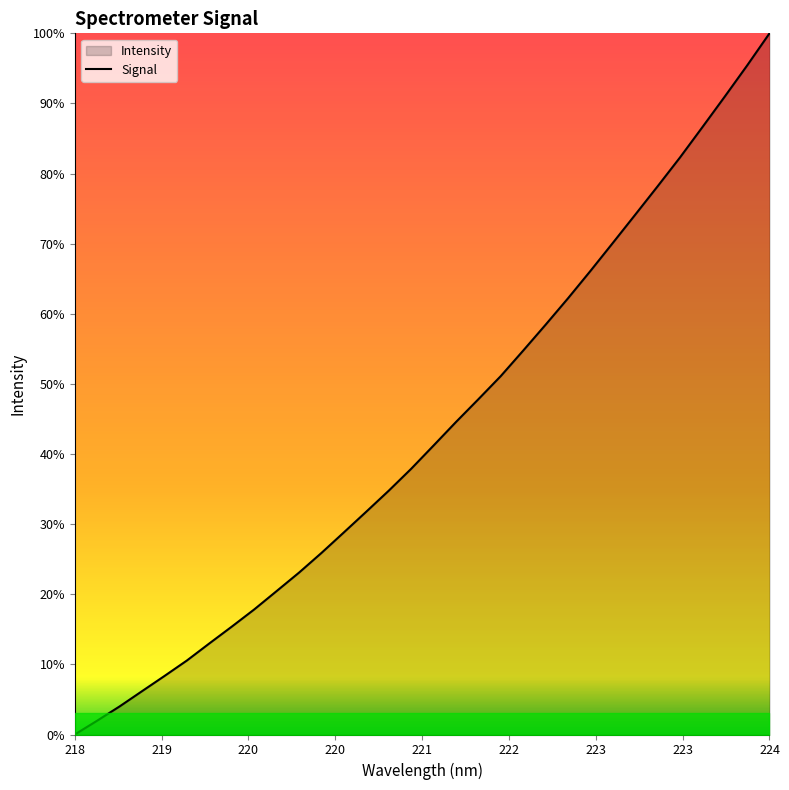

Does the chart have visible grid lines?

No